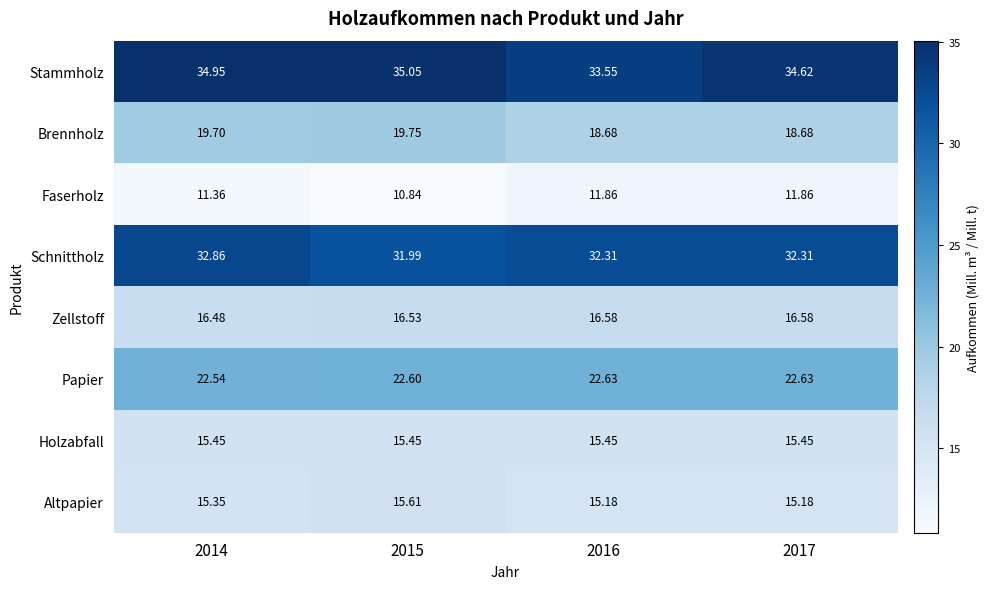

List the series in order of their peak value, highest first.

Stammholz, Schnittholz, Papier, Brennholz, Zellstoff, Altpapier, Holzabfall, Faserholz